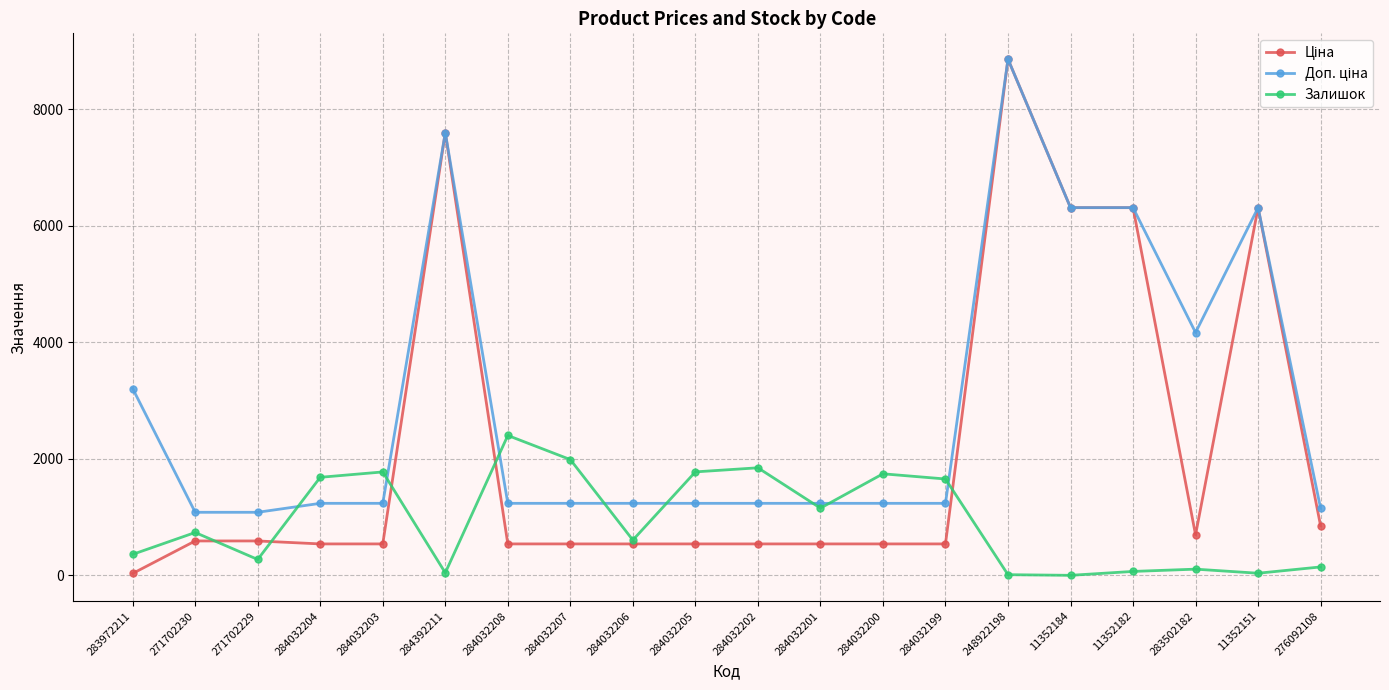

How many values in the Залишок series are below 735?

10